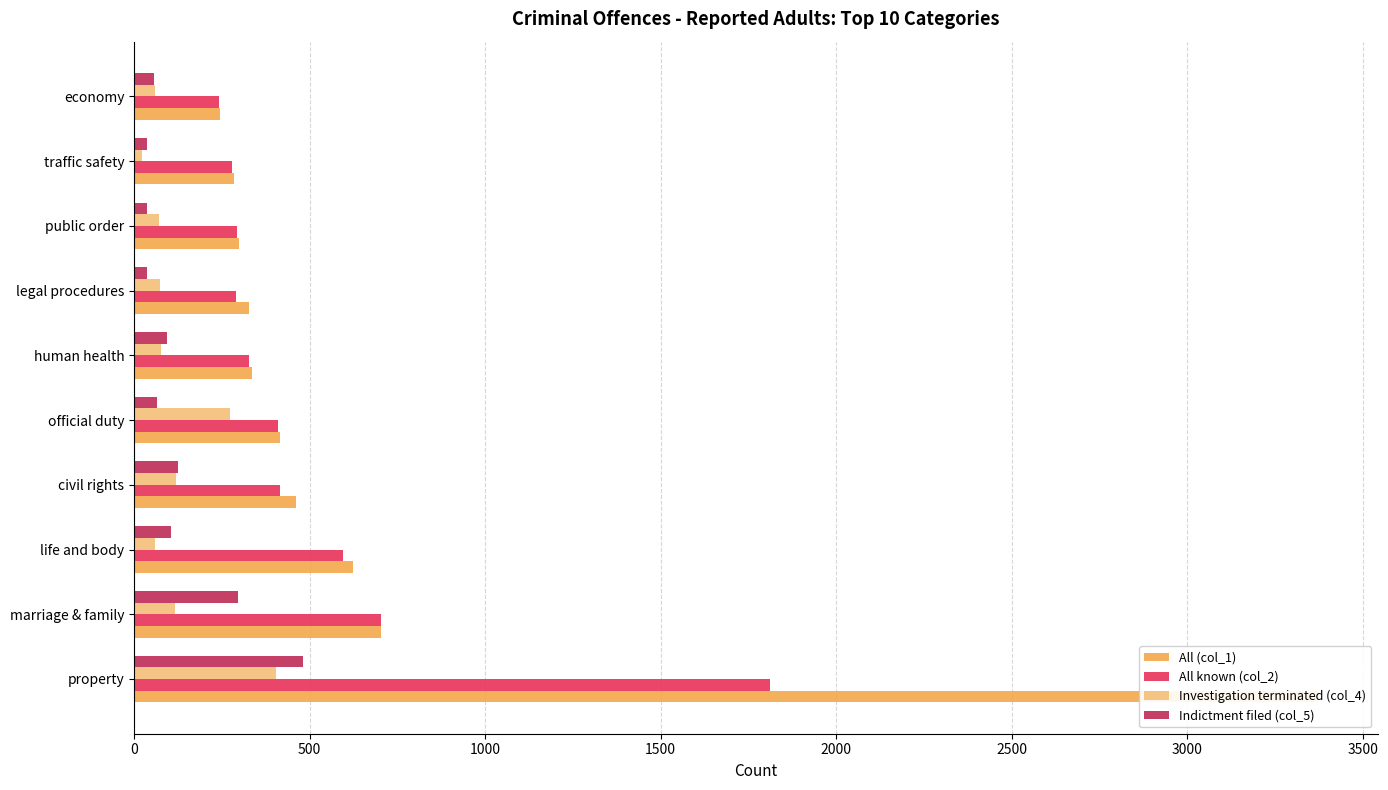

How many groups of bars are there?

10